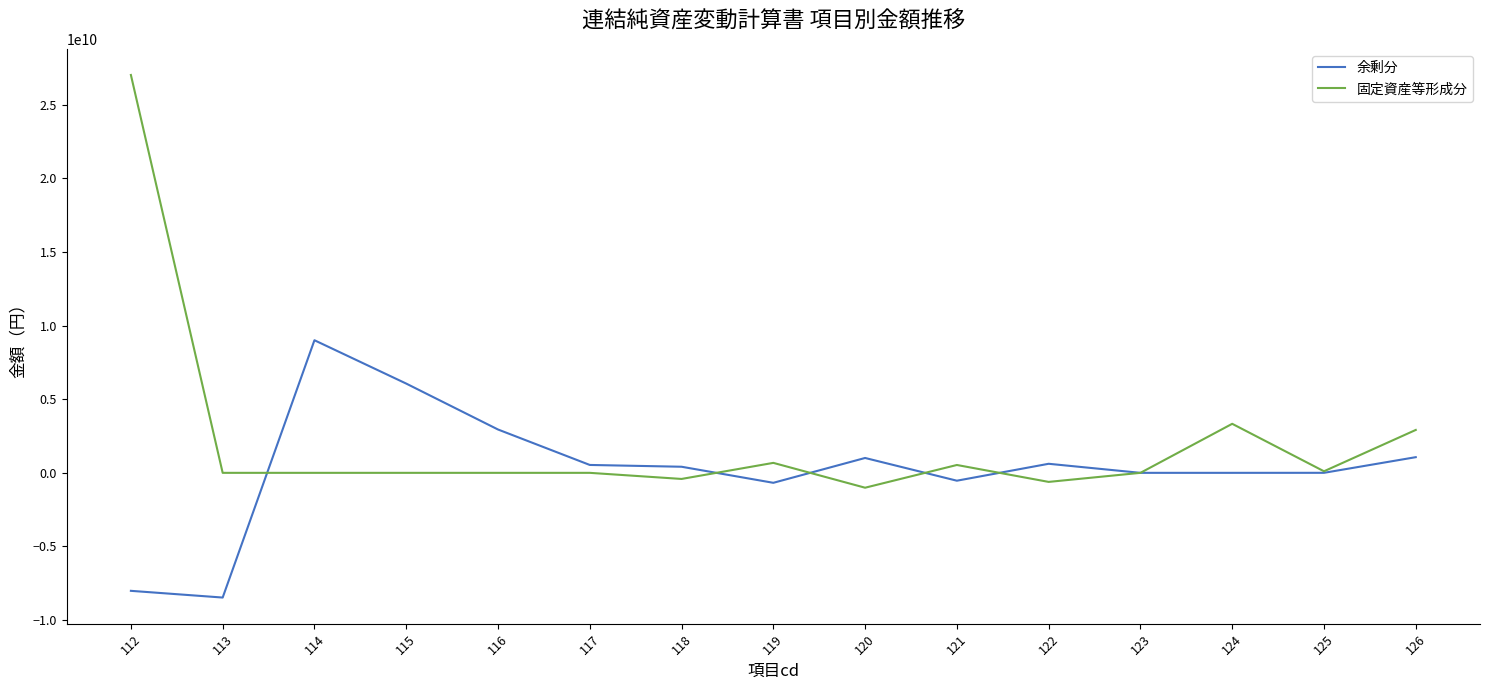

Where is the first local maximum for 余剰分?

114